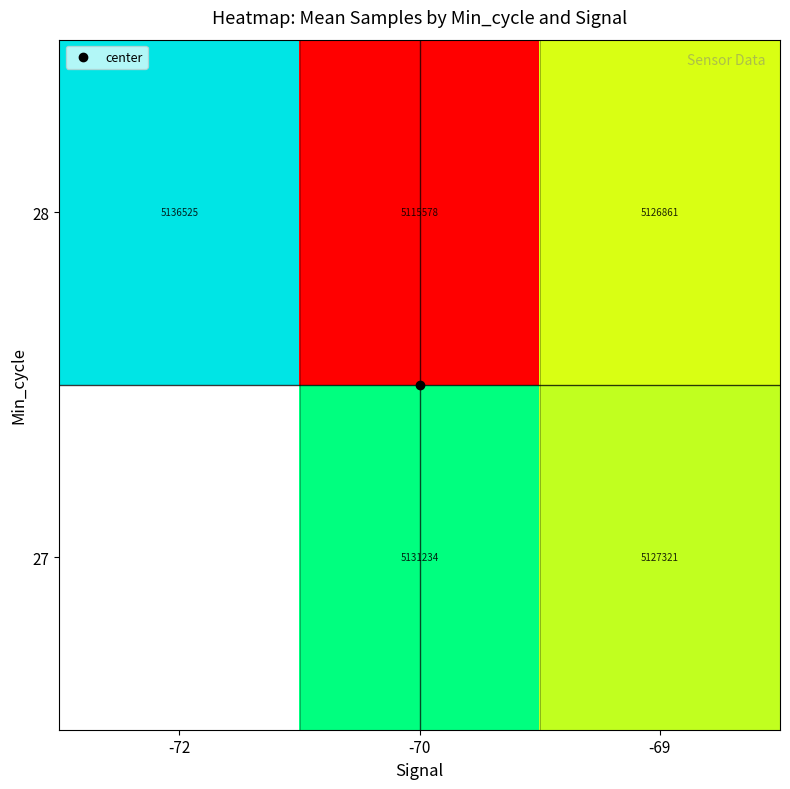

Is the value of 27 at -72 greater than the value of 28 at -70?

No